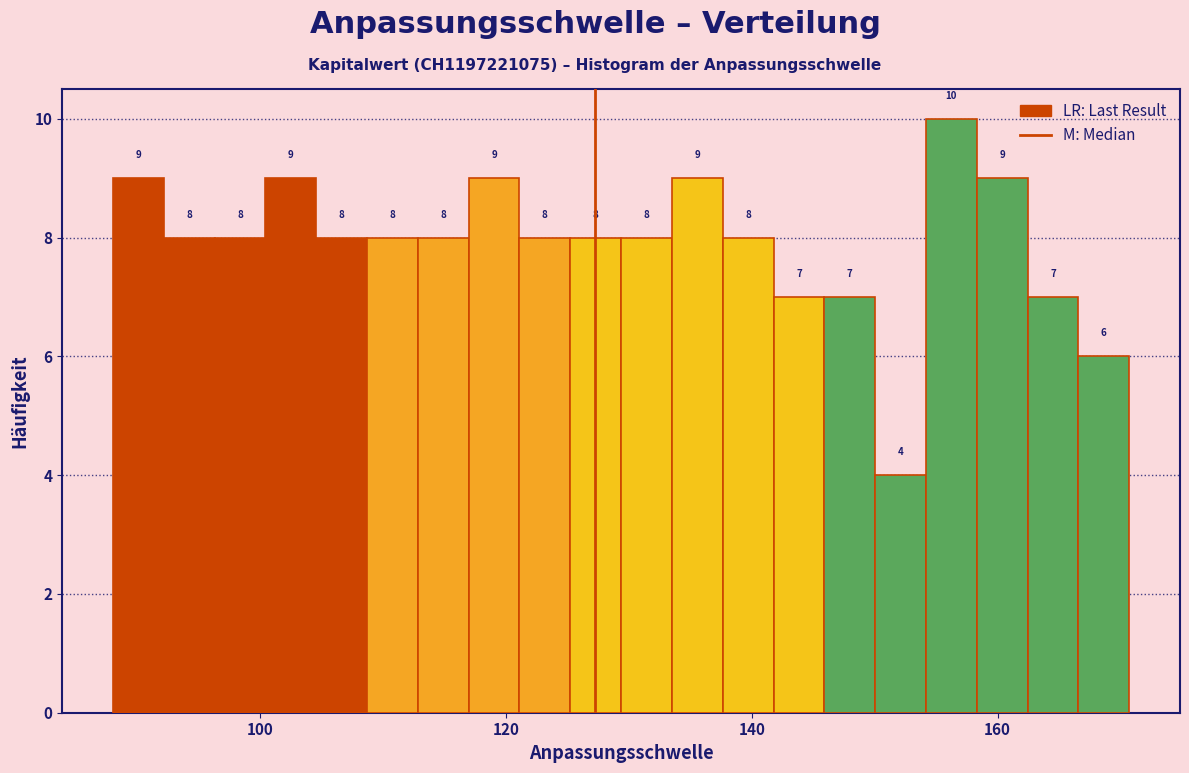

Read against the x-axis, roughly where is the centre of the tallest bar?

156